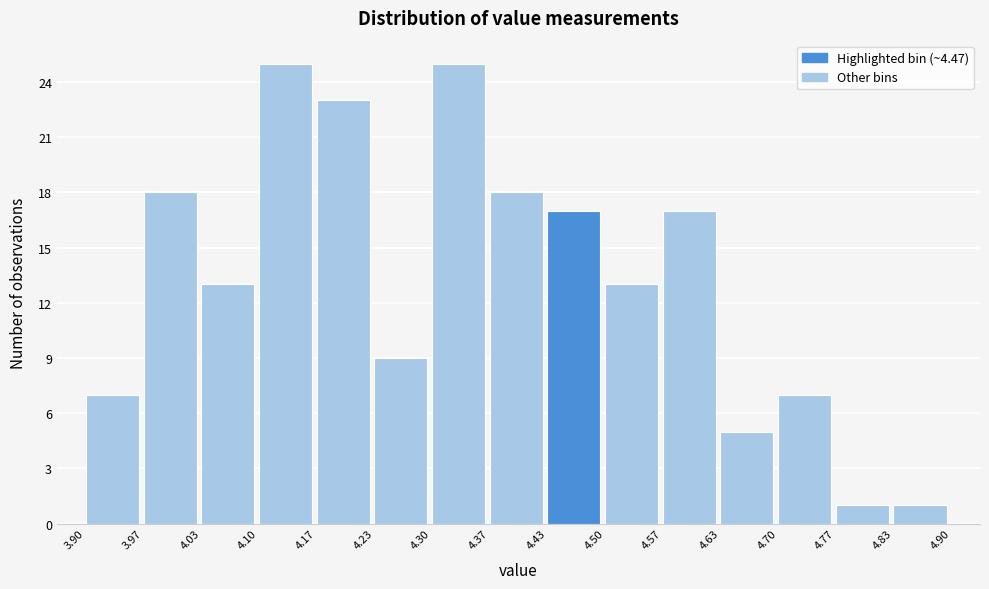

Reading left to right, list every bar in this chart as the range it spans on the x-axis followed by its height. The values are not printed on the chart, so give them approximately, as read against the axis.

3.90 to 3.97: 7
3.97 to 4.03: 18
4.03 to 4.10: 13
4.10 to 4.17: 25
4.17 to 4.23: 23
4.23 to 4.30: 9
4.30 to 4.37: 25
4.37 to 4.43: 18
4.43 to 4.50: 17
4.50 to 4.57: 13
4.57 to 4.63: 17
4.63 to 4.70: 5
4.70 to 4.77: 7
4.77 to 4.83: 1
4.83 to 4.90: 1